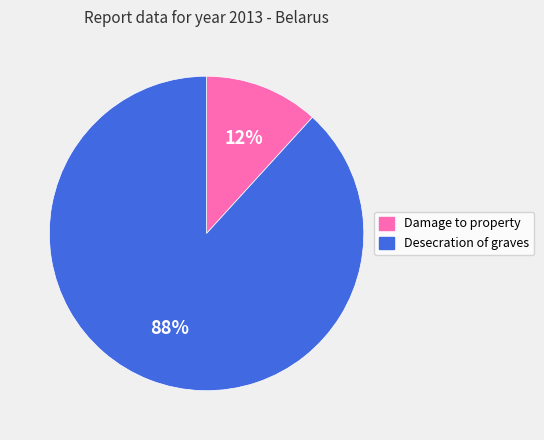

Combined, do Desecration of graves and Damage to property account for over 50%?

Yes